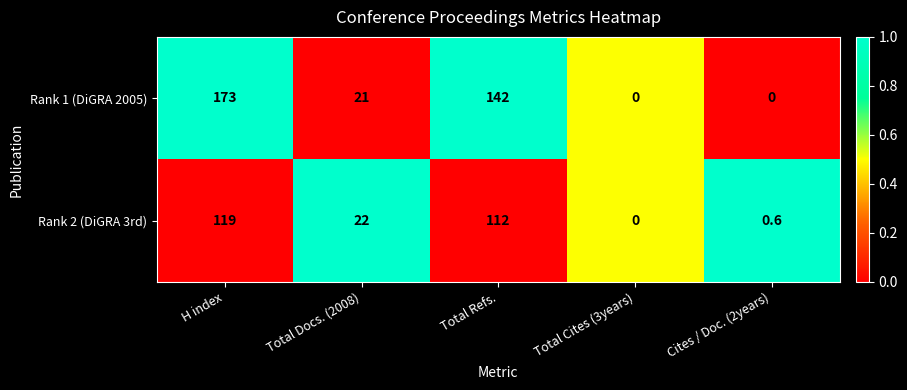

What is the total value across all series at Total Refs.?

254.0